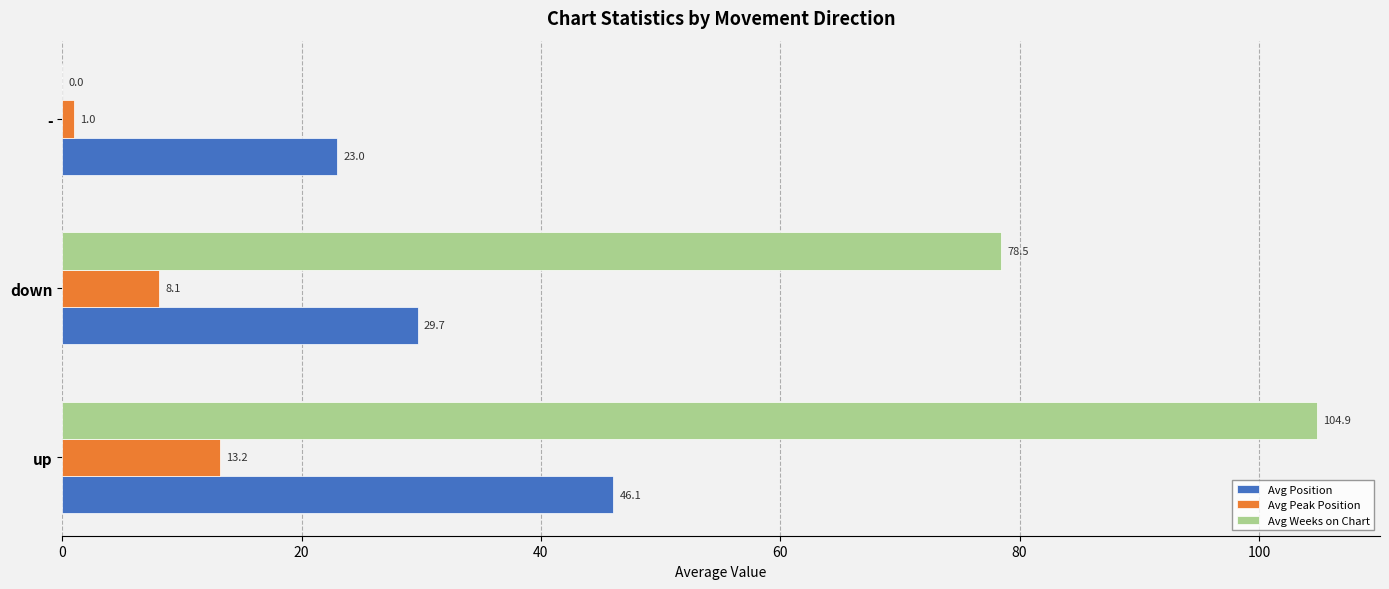

What is the sum of all Avg Peak Position values?

22.3